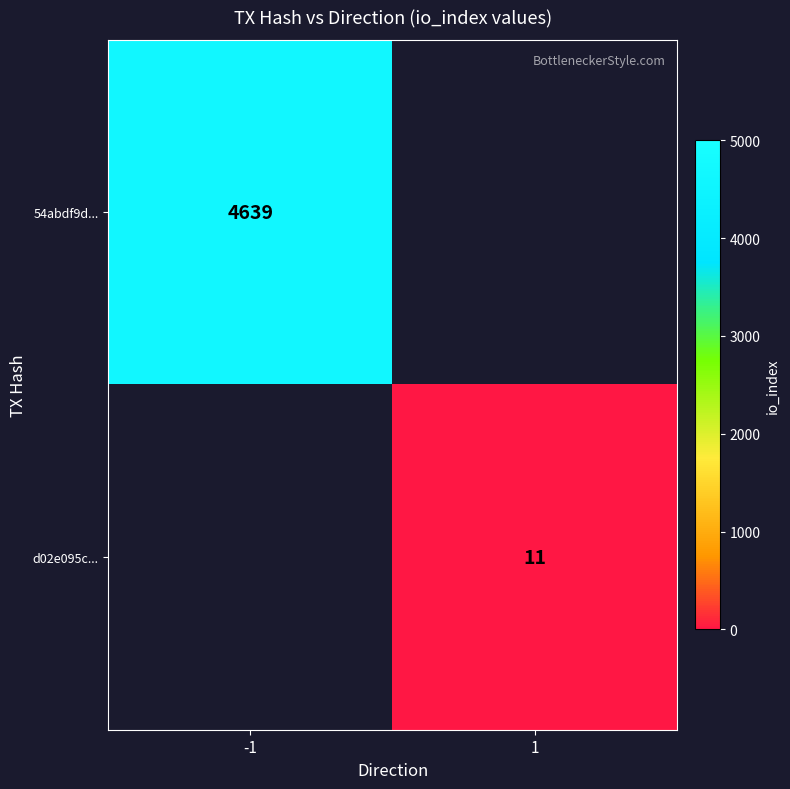

The value of d02e095c... at 1 is 18. True or false?

False